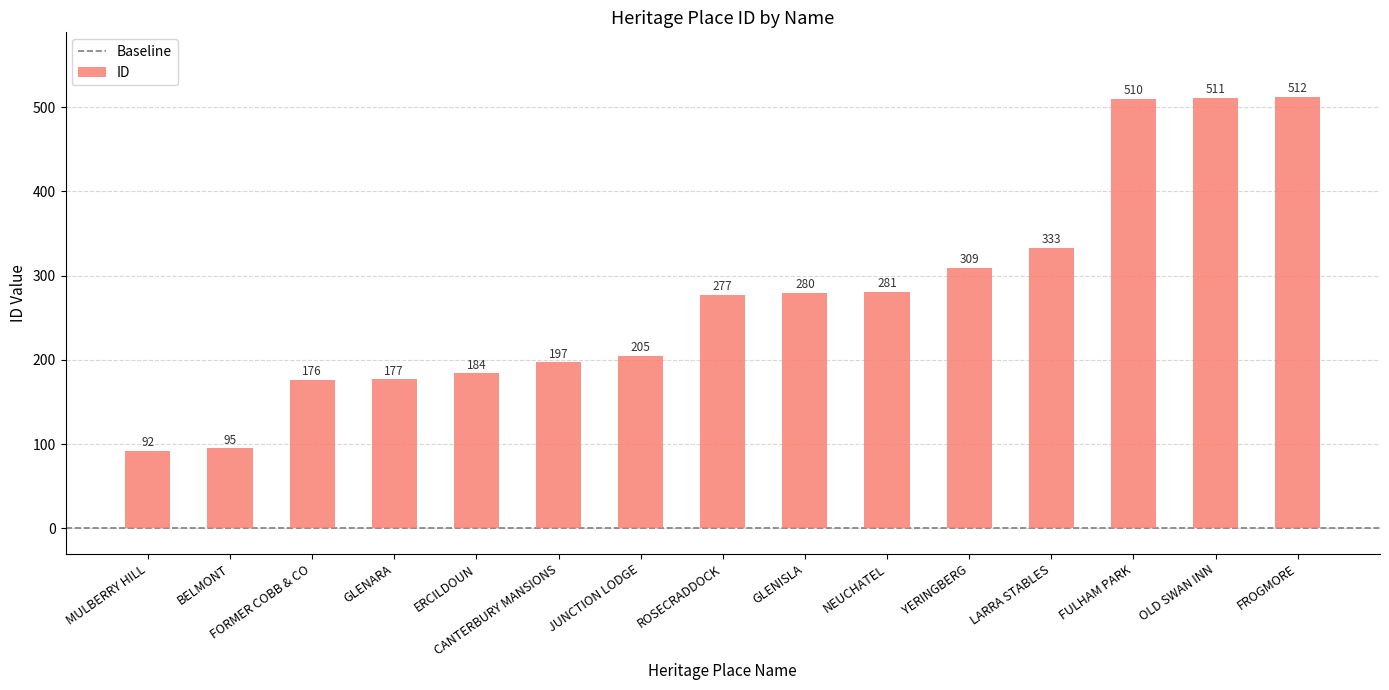

What is the difference between the maximum and minimum values?

420